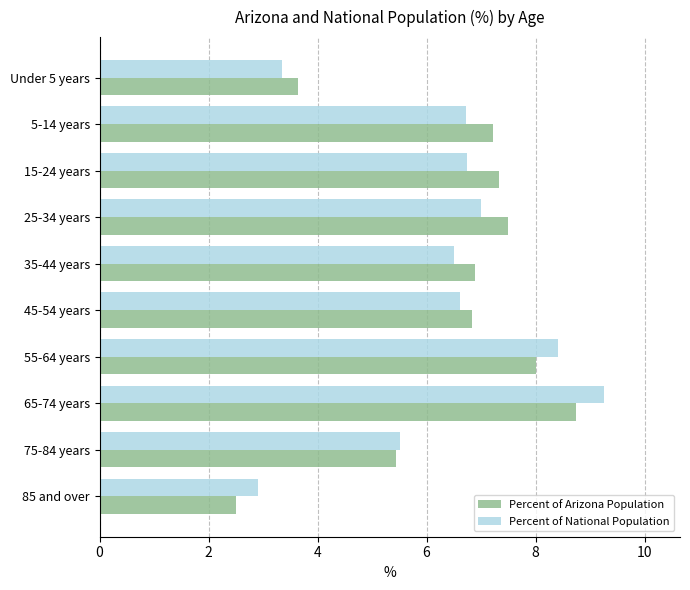

What is the difference between the maximum and minimum values in the Percent of Arizona Population series?

6.2